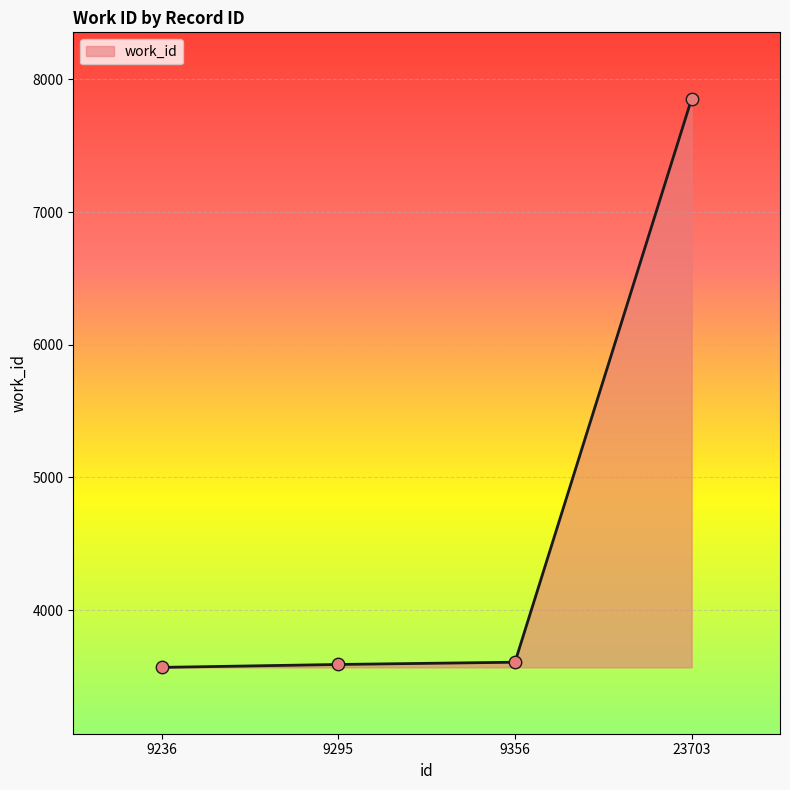

What is the ratio of the value at 9295 to the value at 9356?

1.0